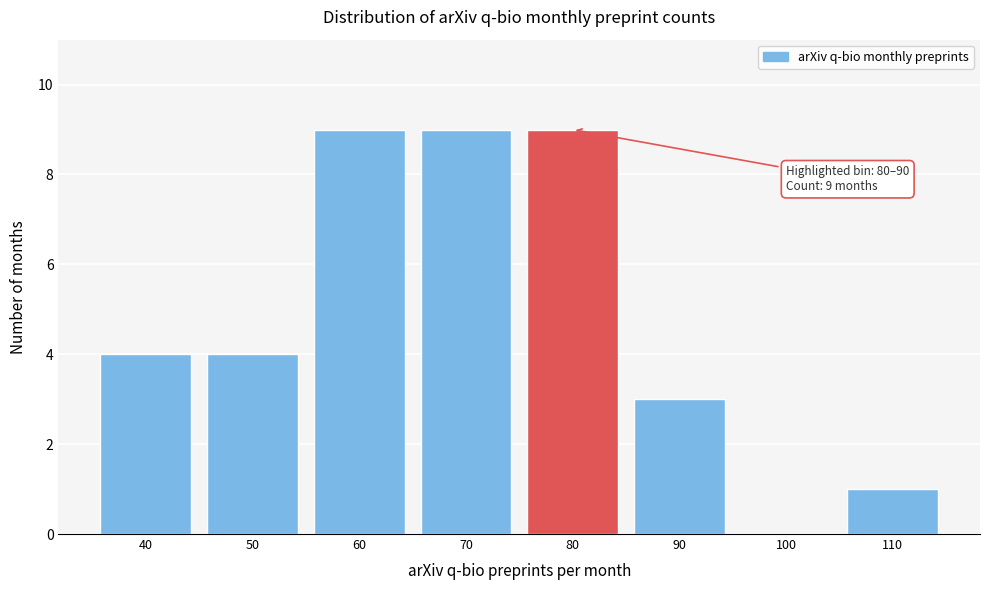

Reading left to right, what are all the values shown in this chart?

40=4	50=4	60=9	70=9	80=9	90=3	100=0	110=1